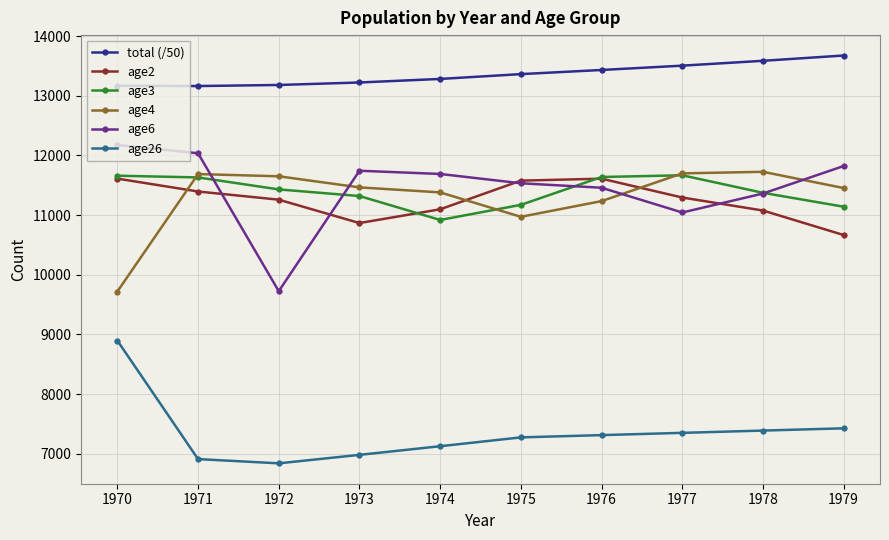

What is the sum of the age2 values at 1970 and 1974?

22710.0